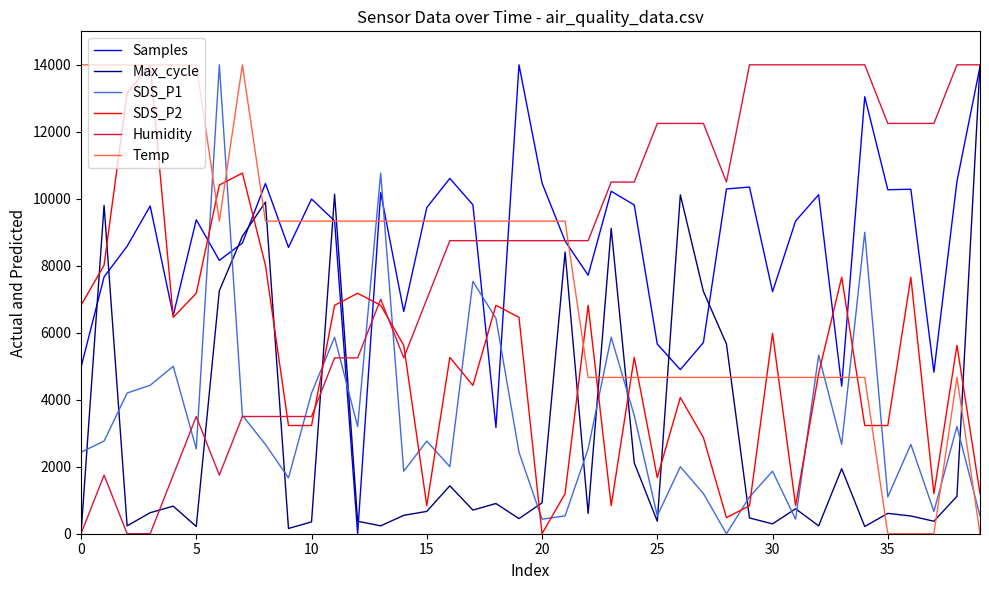

At which label does Humidity first exceed 8749?

16